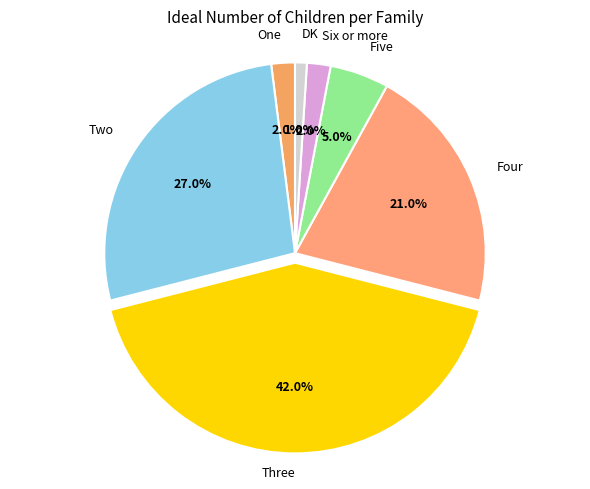

How many segments does this pie chart have?

7